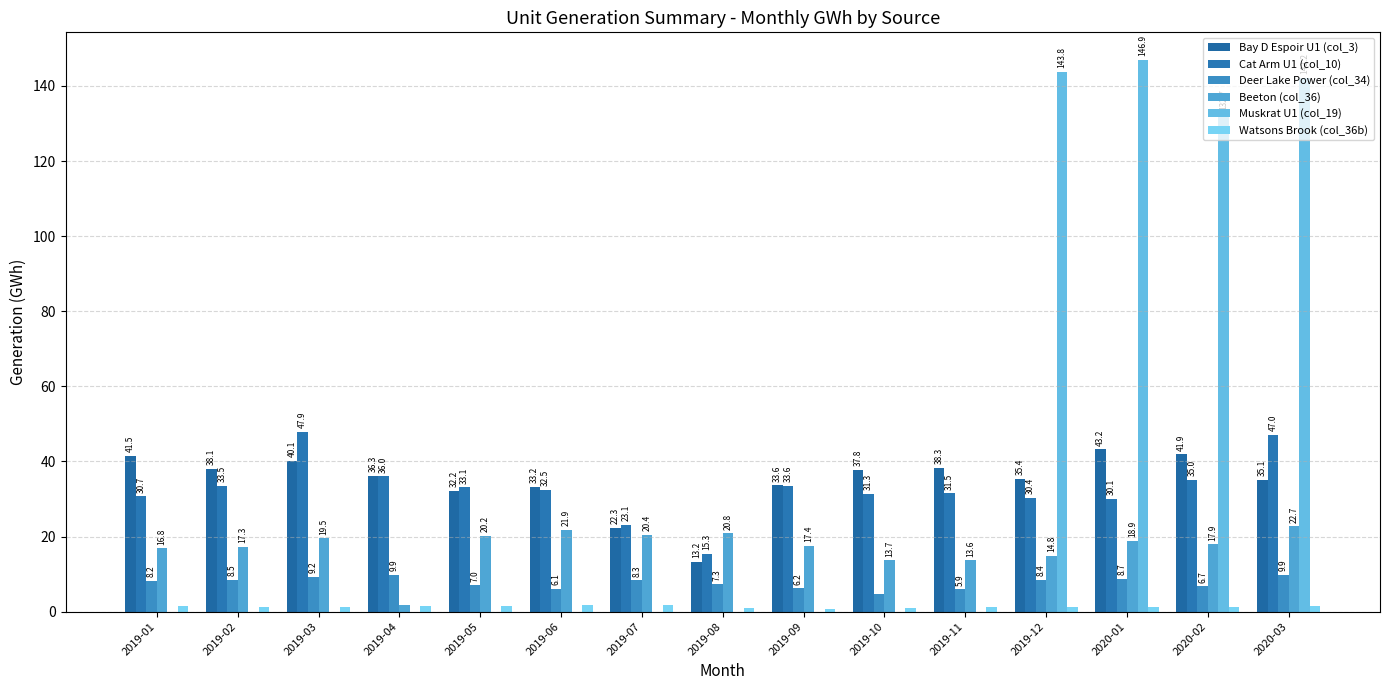

At which category is the sum across all series the highest?

2020-03